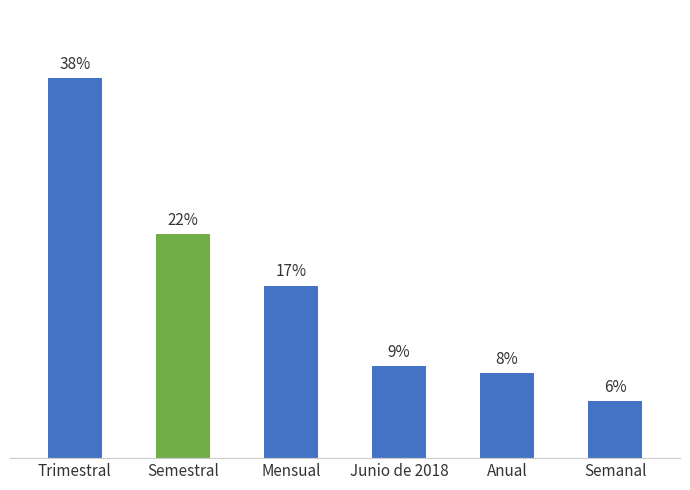

How many distinct data groups are displayed?

1